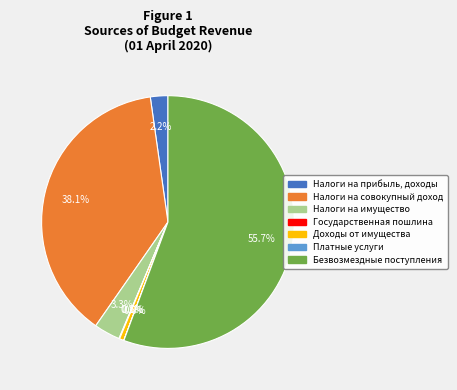

Does any single category account for the majority?

Yes